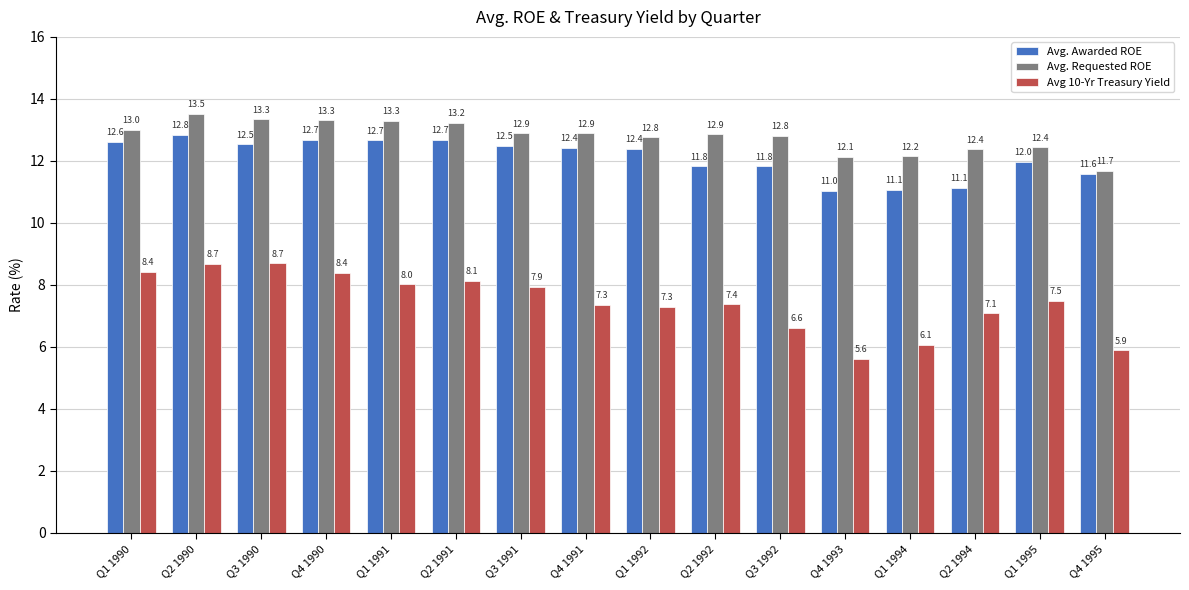

What position from the right is Q1 1991?

12